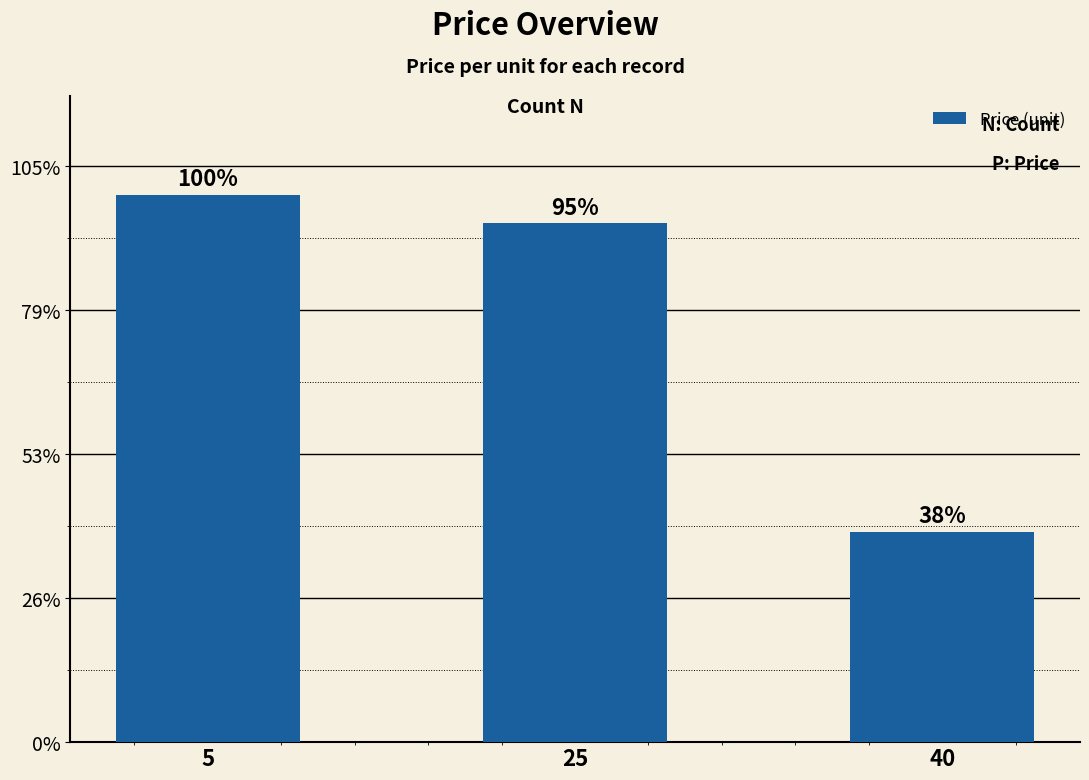

Does the chart contain any negative values?

No